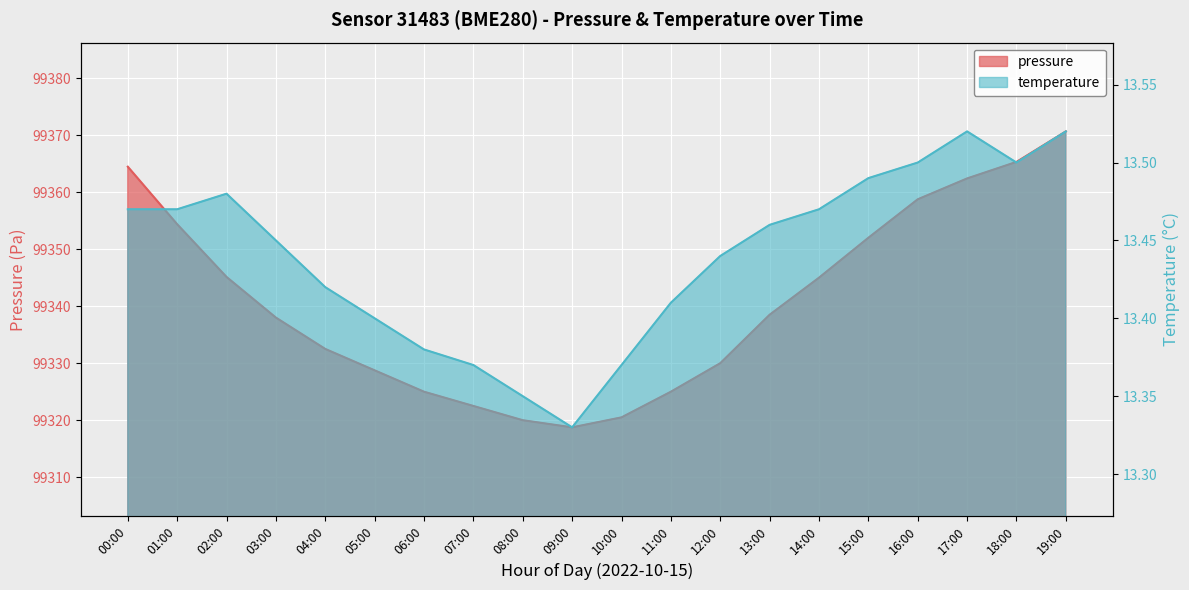

Reading right to left, list all the values displayed in this chart.

pressure: 19:00=99370.7	18:00=99365.3	17:00=99362.4	16:00=99358.8	15:00=99352.0	14:00=99345.0	13:00=99338.5	12:00=99330.0	11:00=99325.0	10:00=99320.5	09:00=99318.8	08:00=99320.0	07:00=99322.5	06:00=99325.0	05:00=99328.8	04:00=99332.5	03:00=99338.0	02:00=99345.1	01:00=99354.4	00:00=99364.5
temperature: 19:00=13.5	18:00=13.5	17:00=13.5	16:00=13.5	15:00=13.5	14:00=13.5	13:00=13.5	12:00=13.4	11:00=13.4	10:00=13.4	09:00=13.3	08:00=13.3	07:00=13.4	06:00=13.4	05:00=13.4	04:00=13.4	03:00=13.4	02:00=13.5	01:00=13.5	00:00=13.5